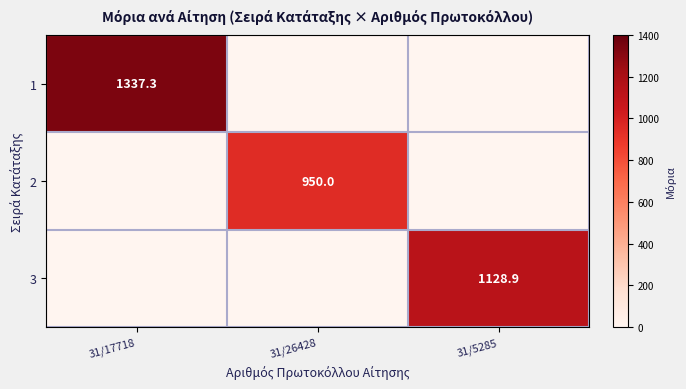

Is it true that 1 equals 2392.1 at 31/17718?

False